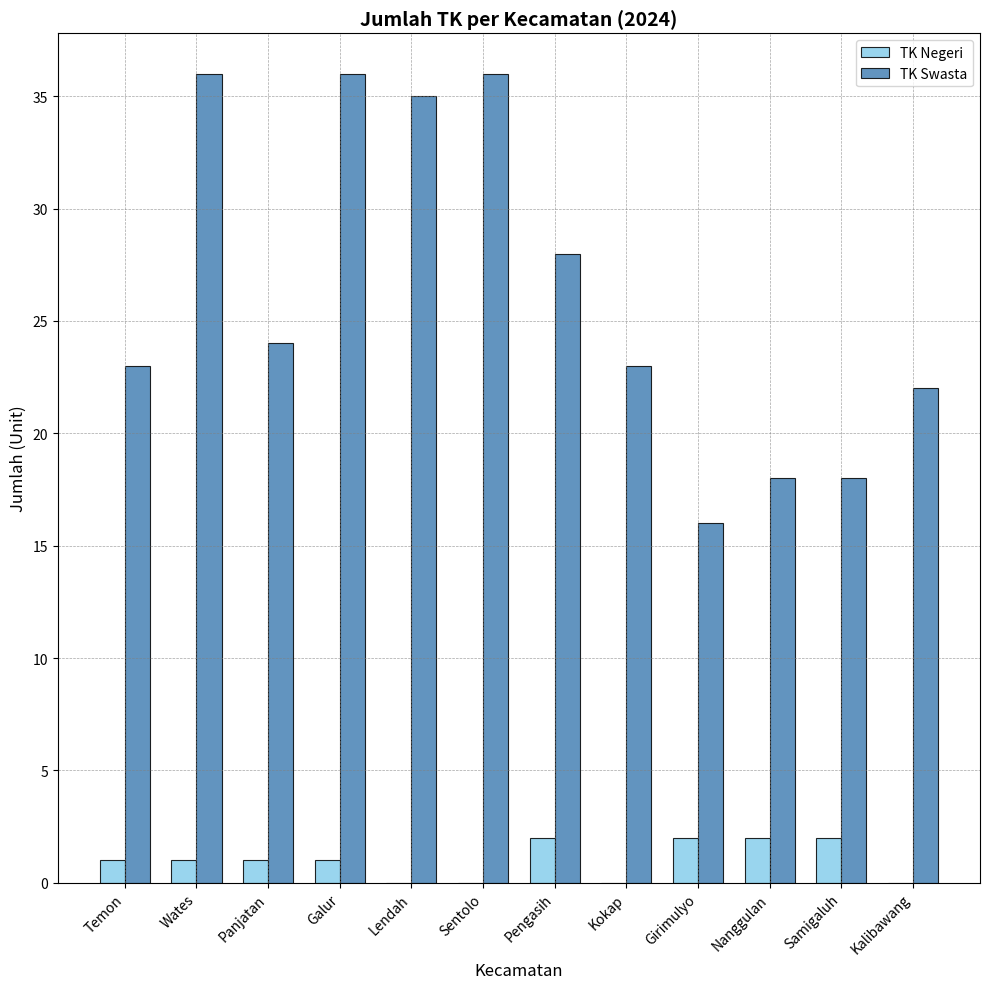

How many groups of bars are there?

12